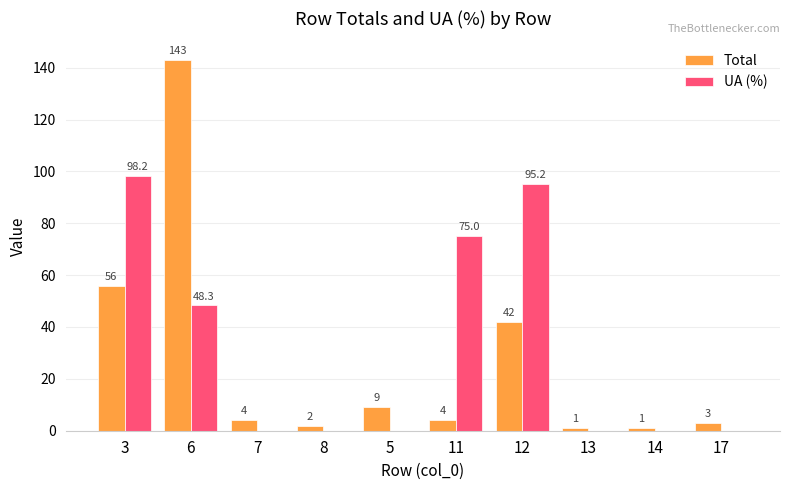

What is the total value across all series at 13?

1.0